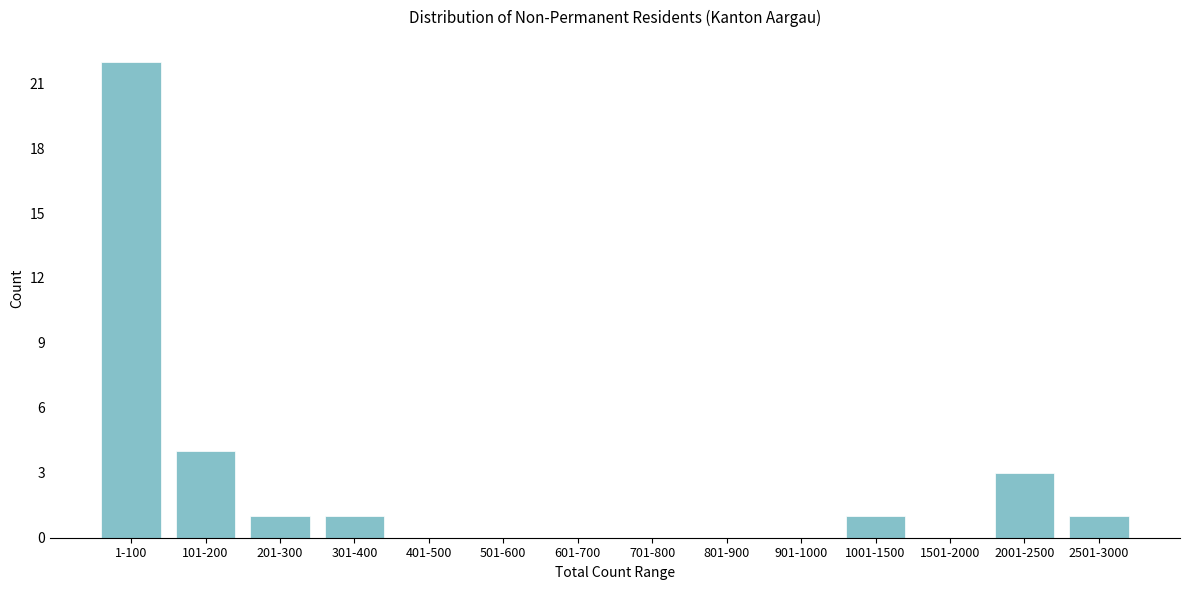

Reading right to left, transcribe all the data shown in this chart.

2501-3000=1	2001-2500=3	1501-2000=0	1001-1500=1	901-1000=0	801-900=0	701-800=0	601-700=0	501-600=0	401-500=0	301-400=1	201-300=1	101-200=4	1-100=22